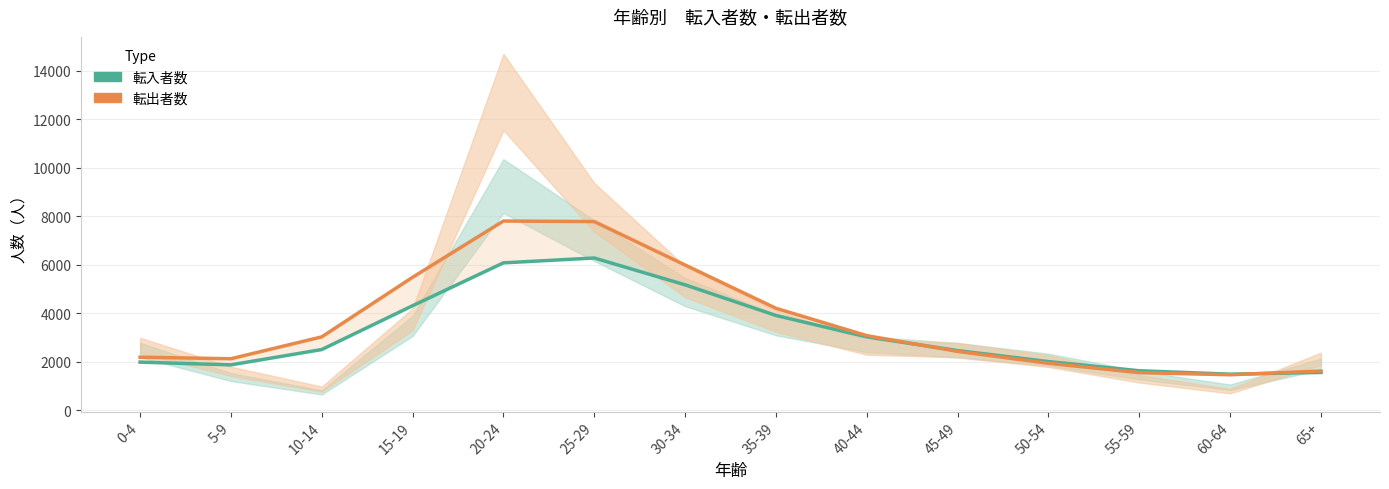

How many interior local valleys does the 転入者数 series have?

2